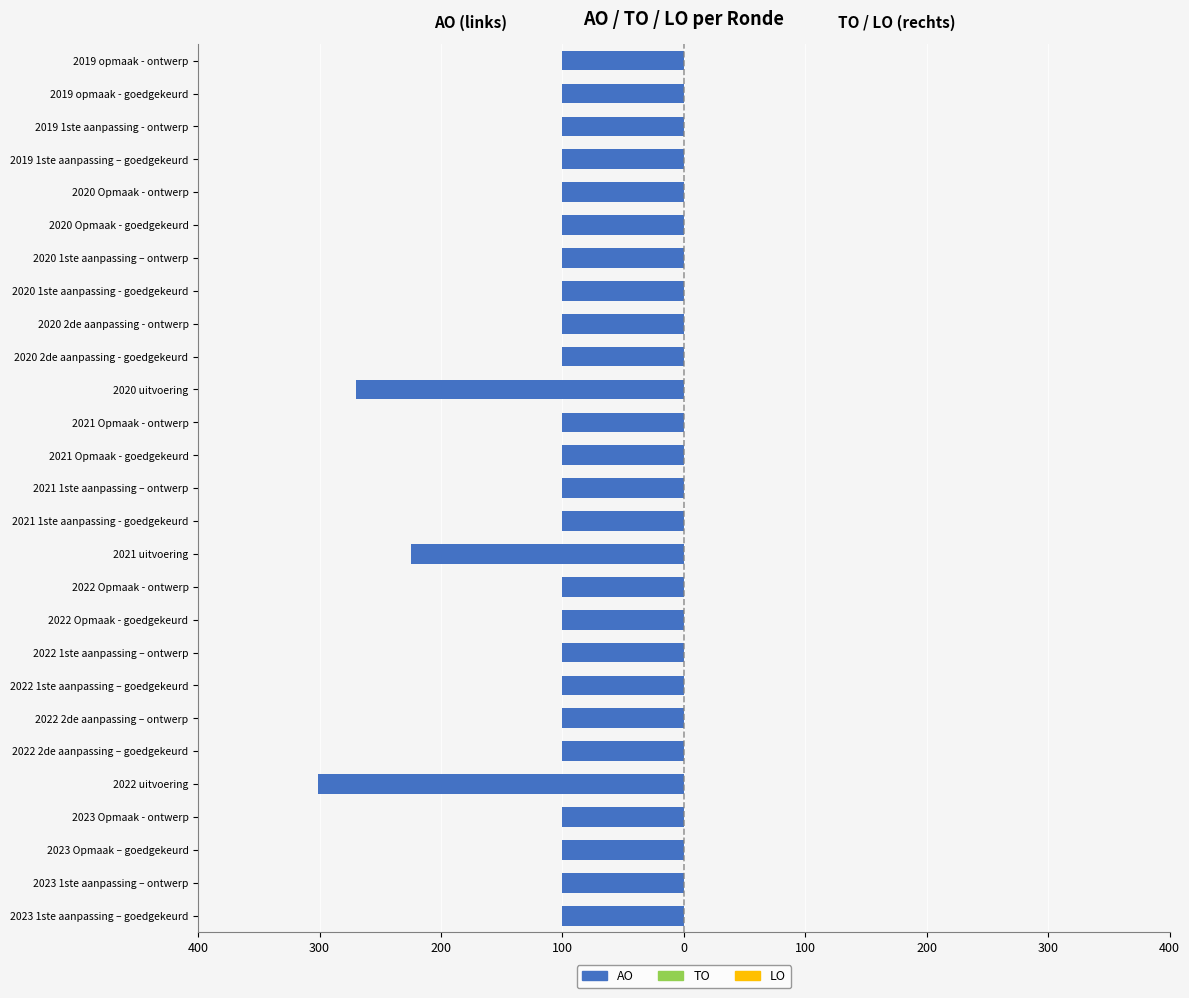

Does the chart contain any negative values?

Yes